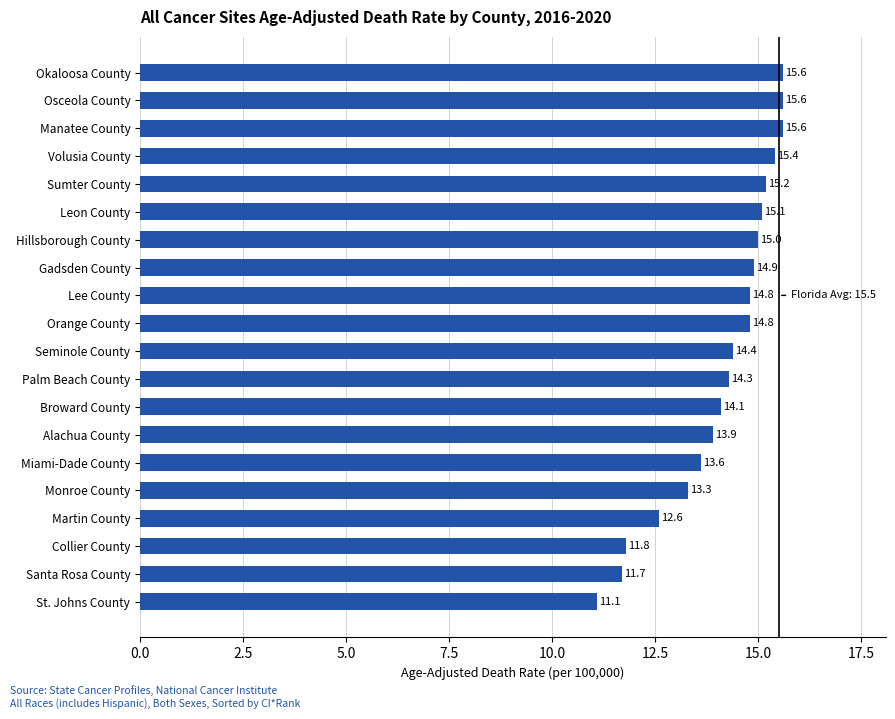

Reading bottom to top, list all the values displayed in this chart.

St. Johns County=11.1	Santa Rosa County=11.7	Collier County=11.8	Martin County=12.6	Monroe County=13.3	Miami-Dade County=13.6	Alachua County=13.9	Broward County=14.1	Palm Beach County=14.3	Seminole County=14.4	Orange County=14.8	Lee County=14.8	Gadsden County=14.9	Hillsborough County=15.0	Leon County=15.1	Sumter County=15.2	Volusia County=15.4	Manatee County=15.6	Osceola County=15.6	Okaloosa County=15.6